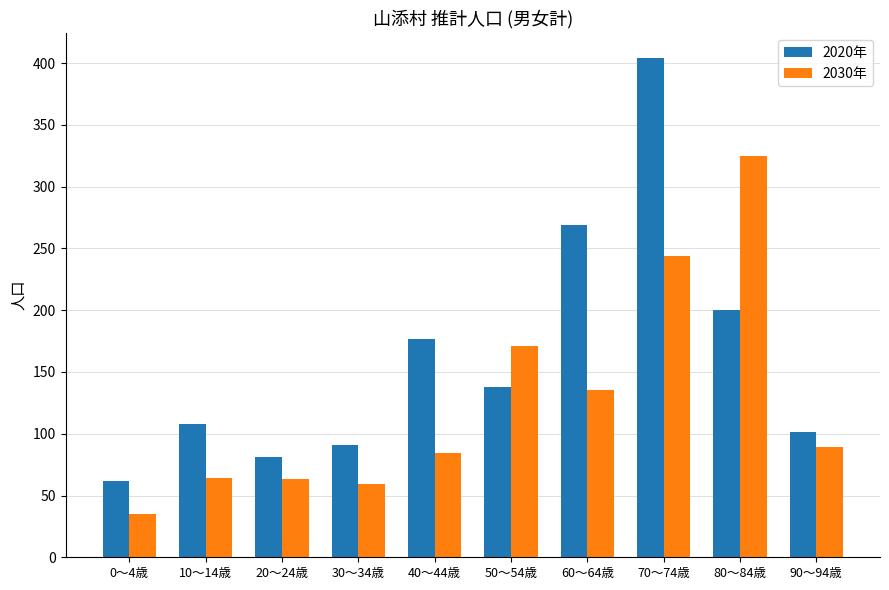

Which series has the largest total across all categories?

2020年